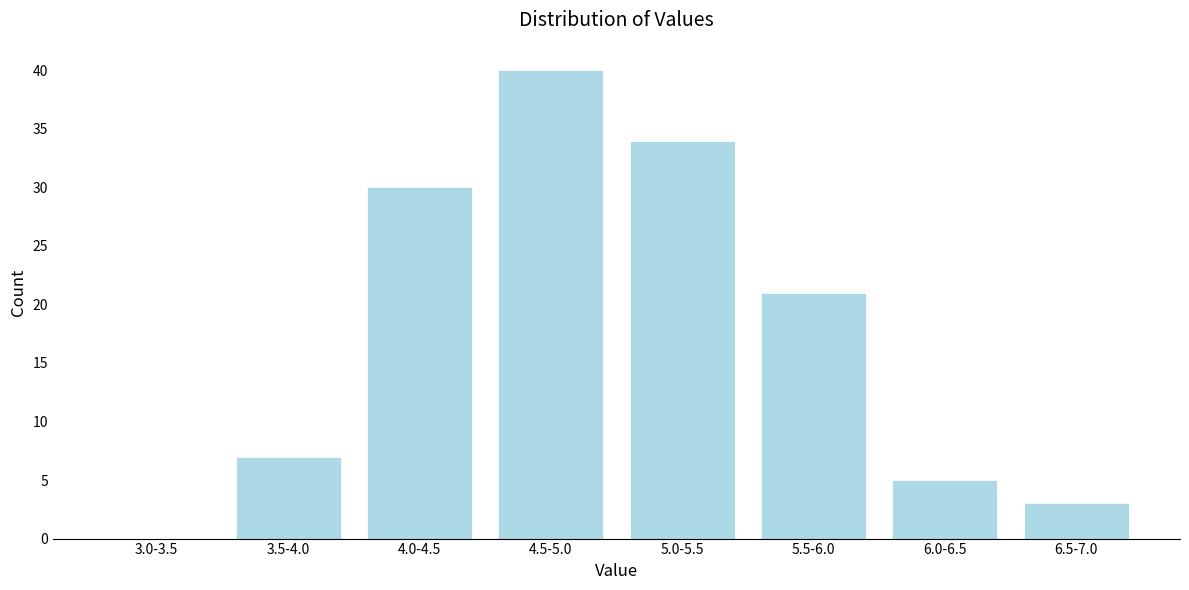

Reading left to right, extract all data points from this chart.

3.0-3.5=0	3.5-4.0=7	4.0-4.5=30	4.5-5.0=40	5.0-5.5=34	5.5-6.0=21	6.0-6.5=5	6.5-7.0=3